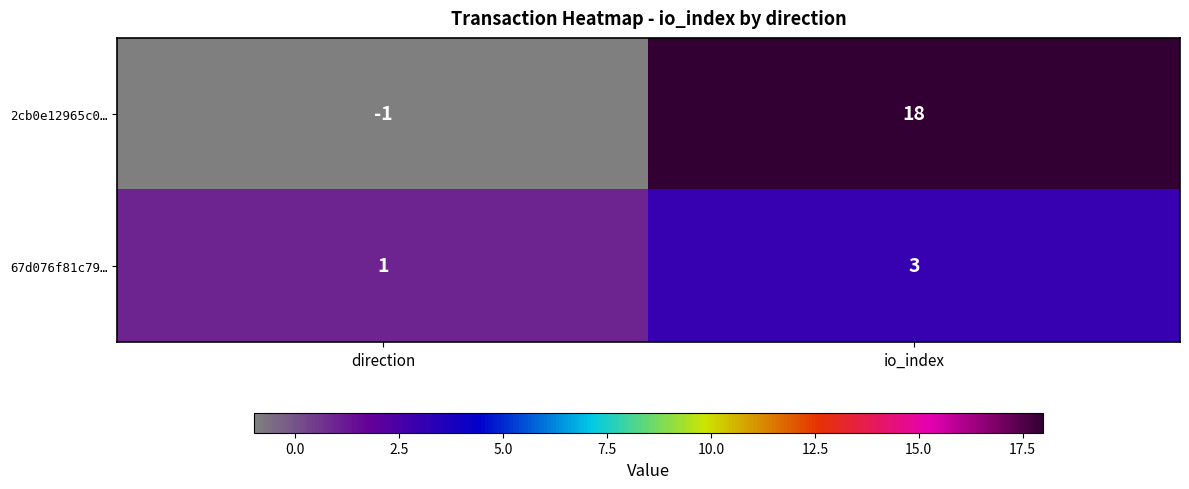

Which series has the widest spread of values?

2cb0e12965c0…